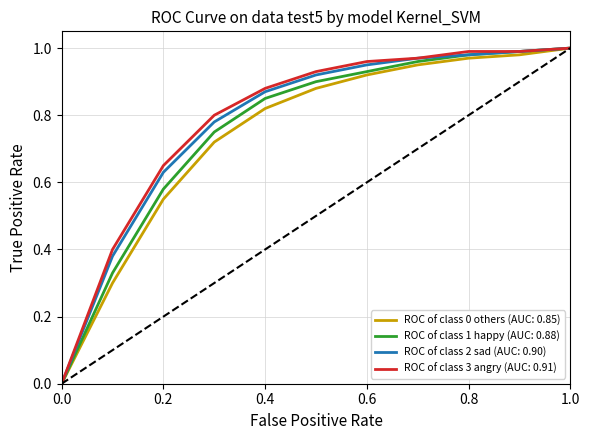

Is this an area chart (filled region under the line)?

No